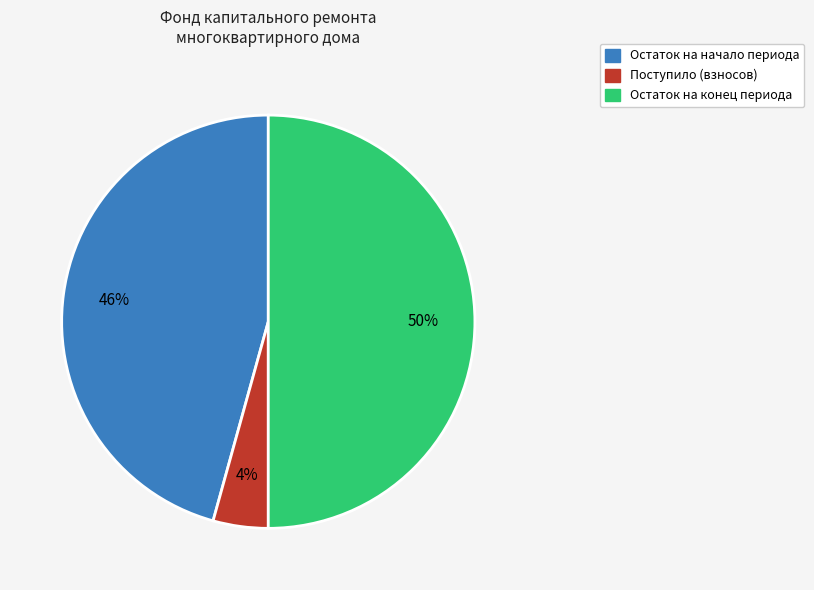

To the nearest percent, what is the average slice percentage?

33%